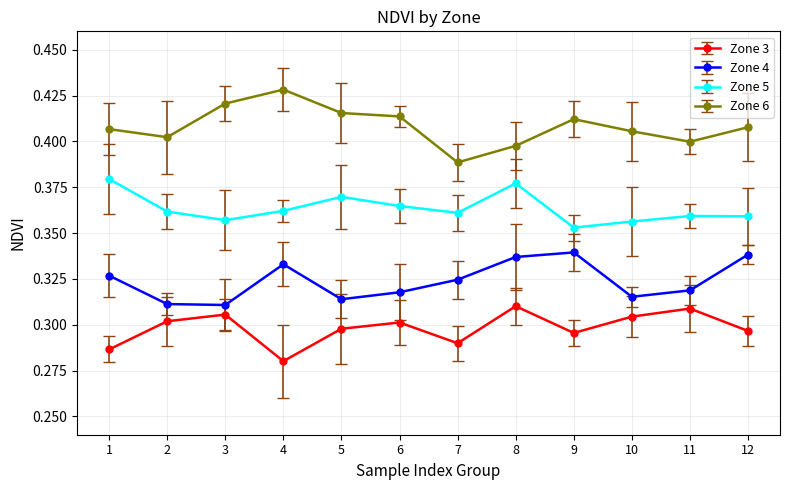

Rank the series by their average value, from highest to lowest.

Zone 6, Zone 5, Zone 4, Zone 3